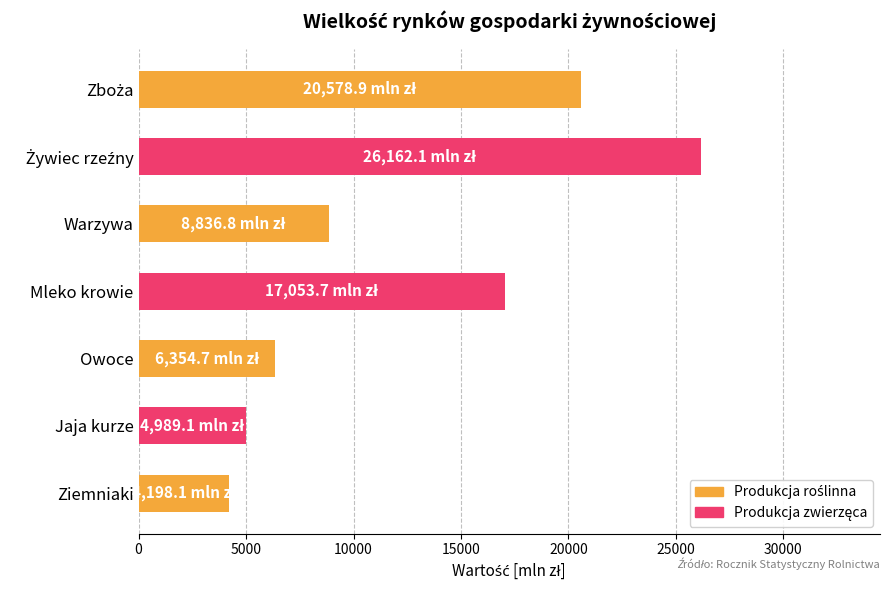

What is the change in value from Jaja kurze to Ziemniaki?

-791.0